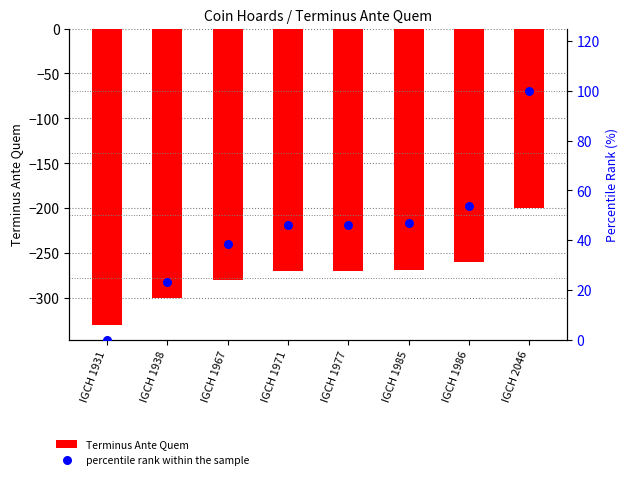

Which series has the largest Y range (max minus min)?

Terminus Ante Quem